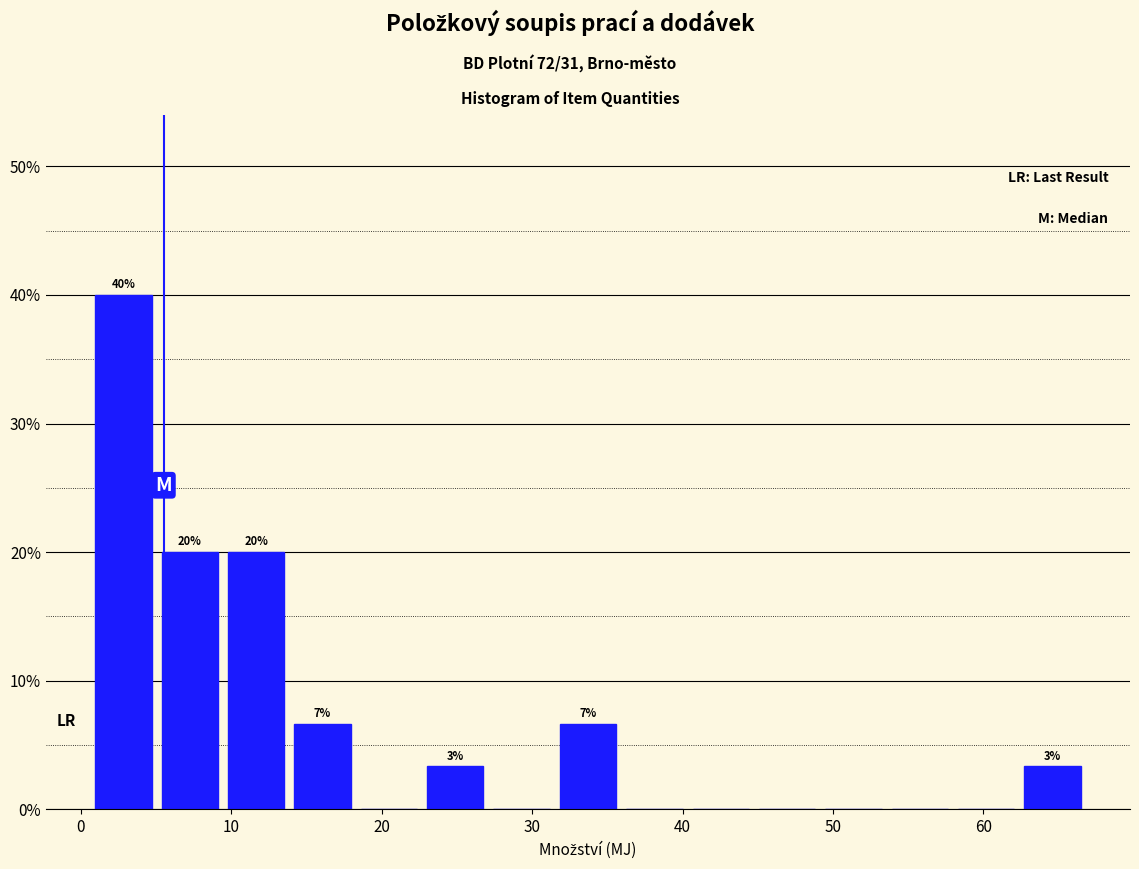

Over which range of the x-axis is the bar tallest?

1 to 5